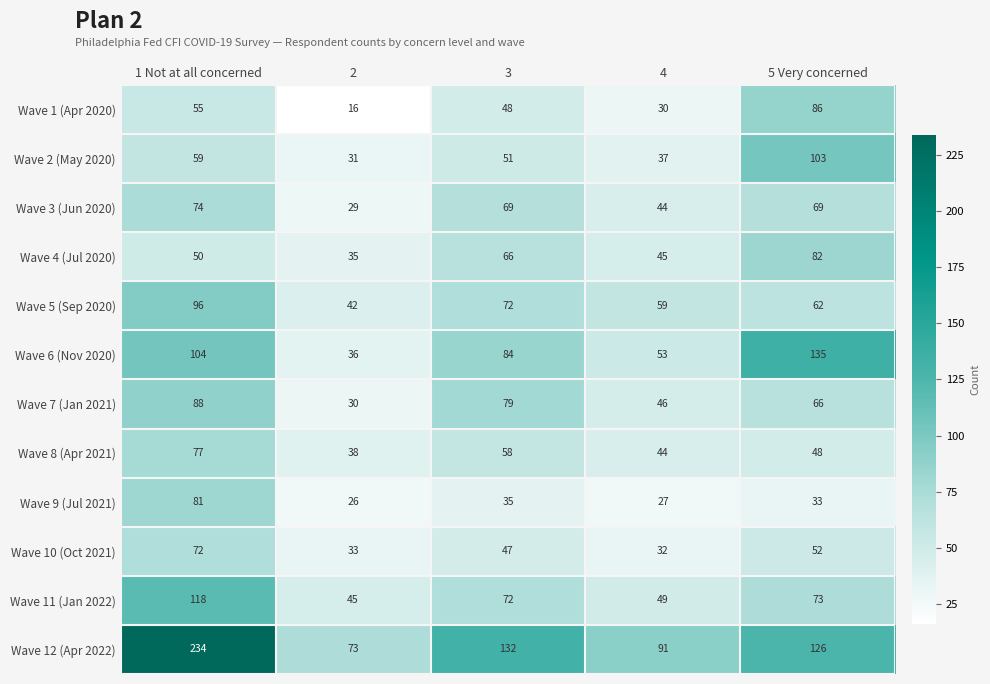

Count the number of categories in the chart.

5